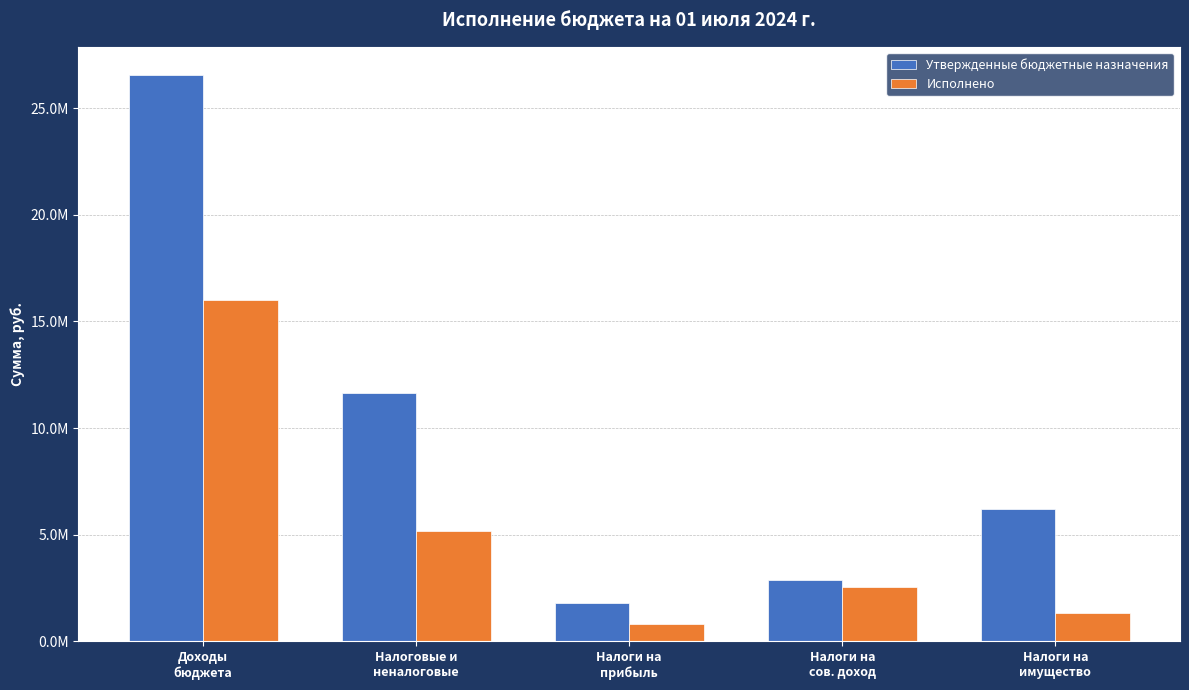

What are all the series names shown in the legend?

Утвержденные бюджетные назначения, Исполнено